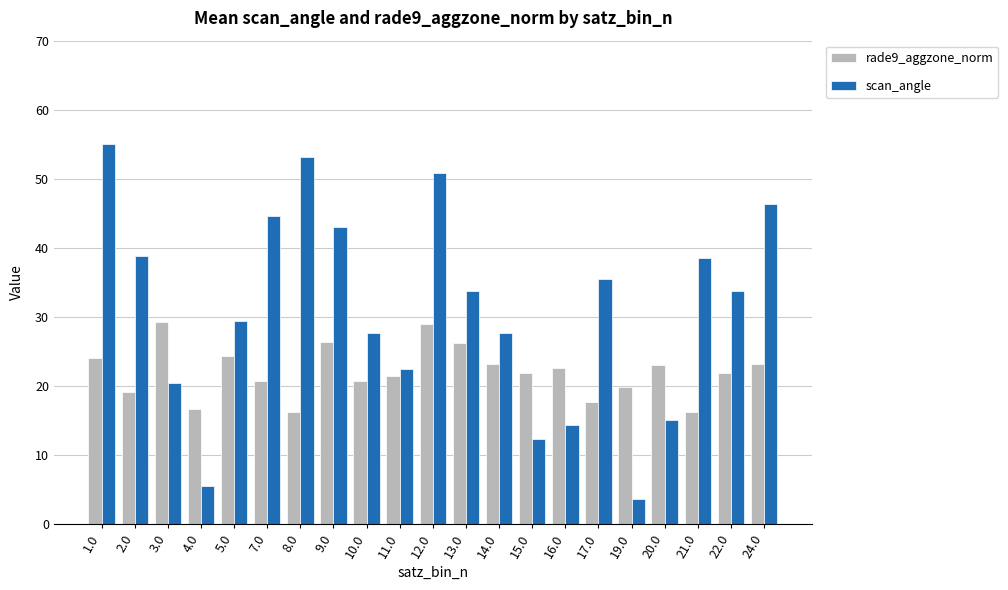

Which series changed the most between 2.0 and 17.0?

scan_angle